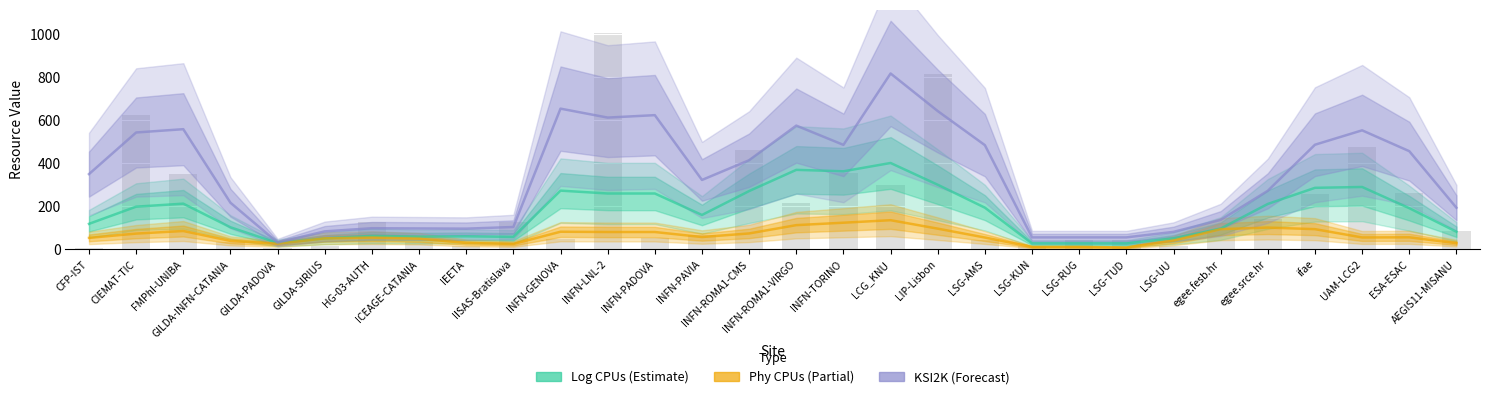

What are all the series names shown in the legend?

Log CPUs, Phy CPUs, KSI2K